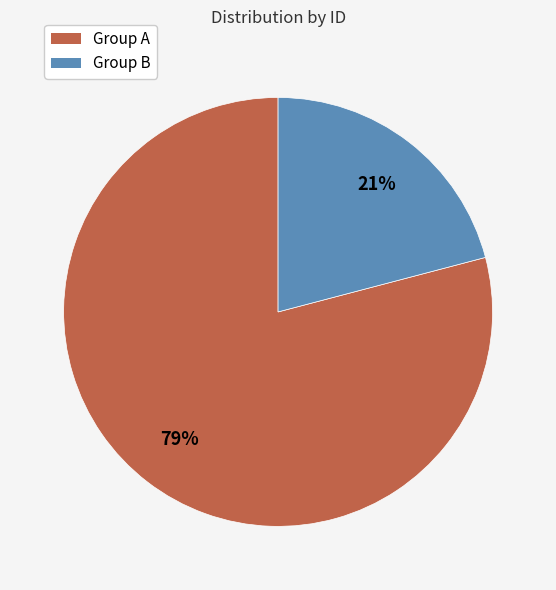

Is it true that Group A is 79% of the pie?

True